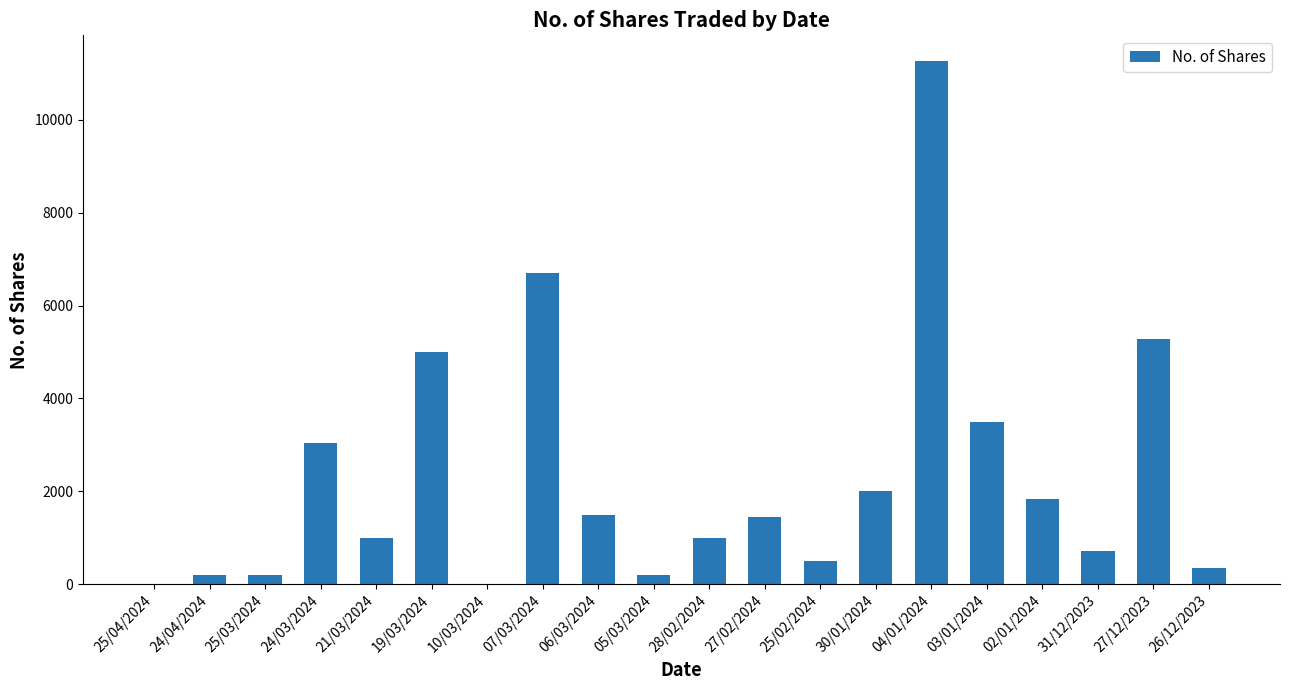

At which label is the value closest to 5632?

27/12/2023